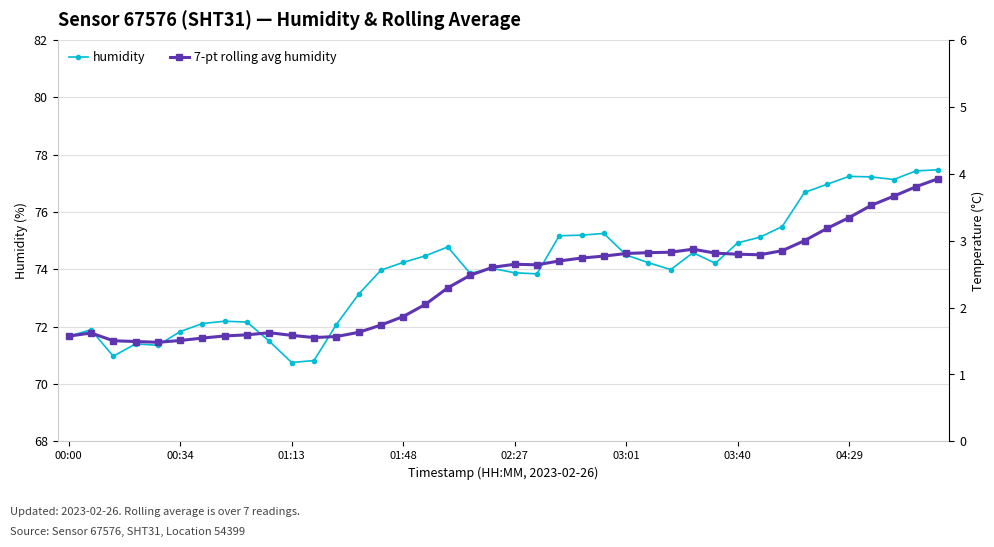

How many data points in humidity are less than 74?

19